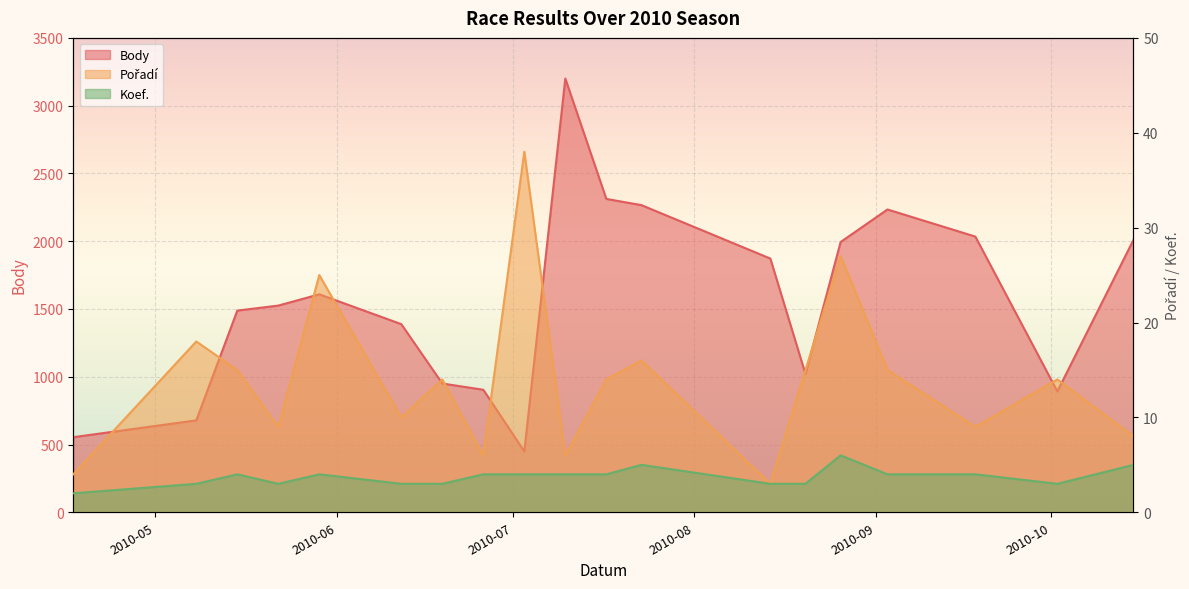

True or false: Koef. and Body cross at least once.

False